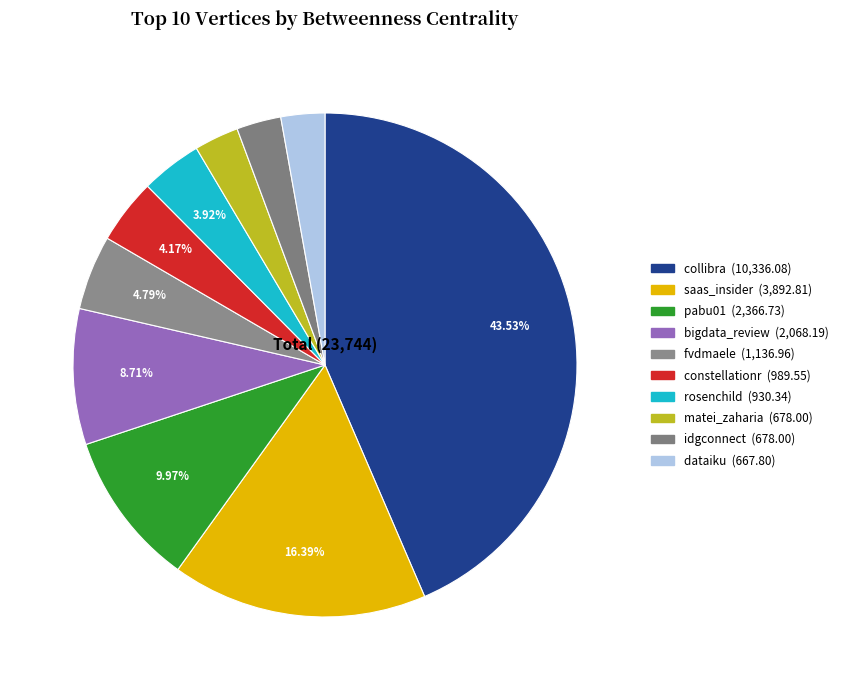

To the nearest percent, what is the combined percentage of idgconnect and constellationr?

7%